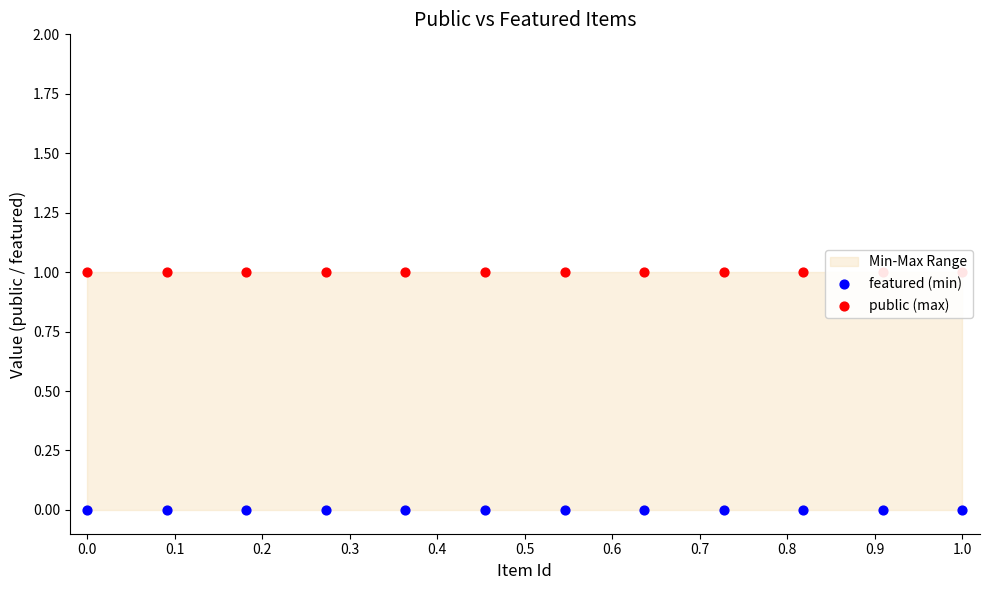

Which series has the largest total across all categories?

public (max)